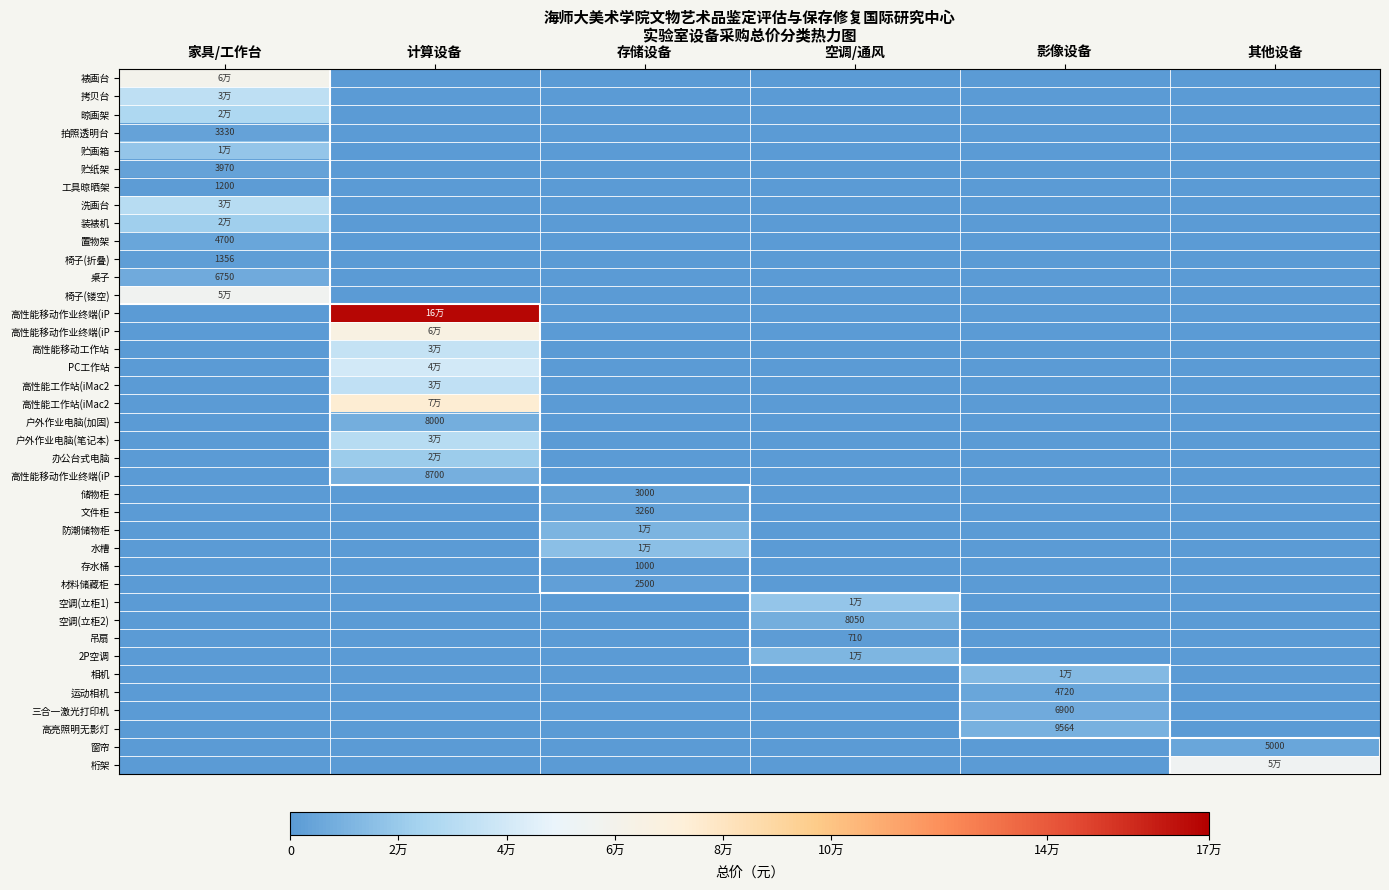

Between 影像设备 and 存储设备, which is larger?

影像设备